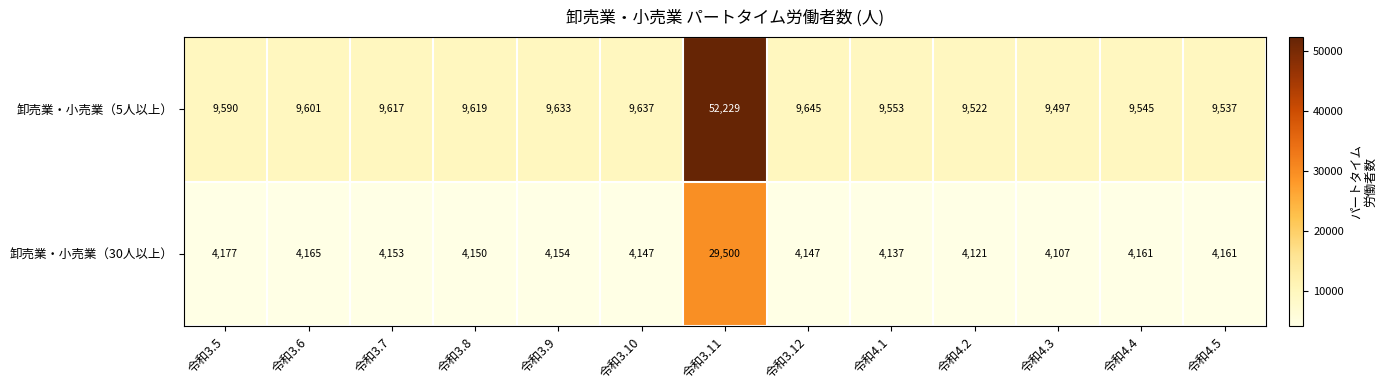

Which series has the widest spread of values?

卸売業・小売業（5人以上）